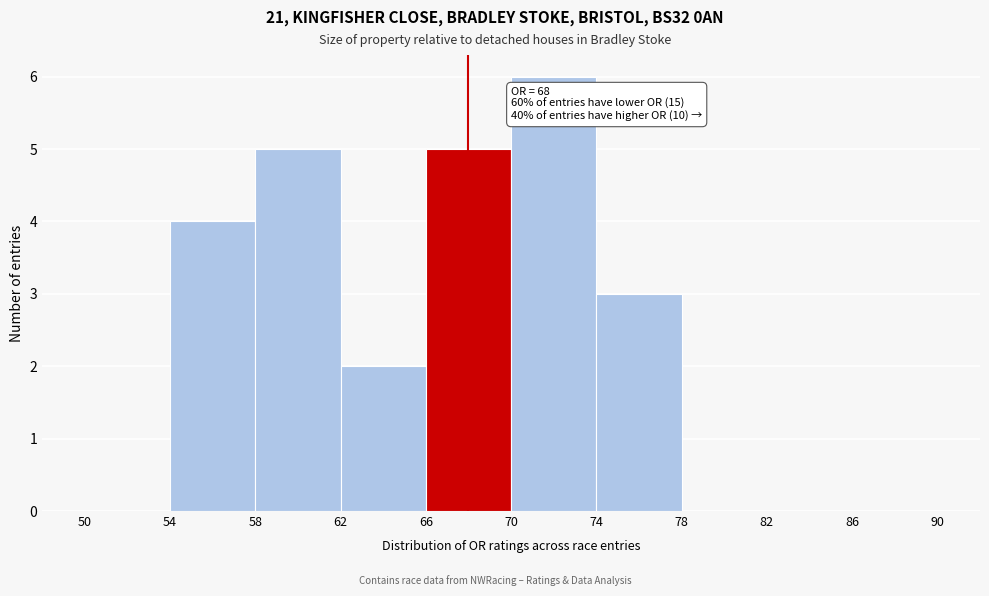

Which range on the x-axis has the tallest bar?

70 to 74